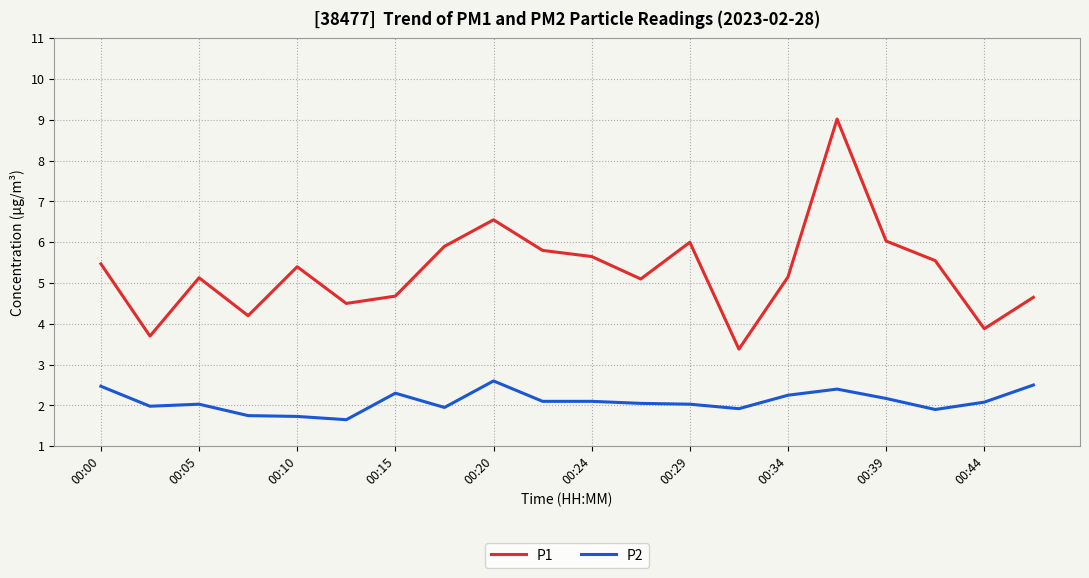

Does the chart display data point markers on the line(s)?

No